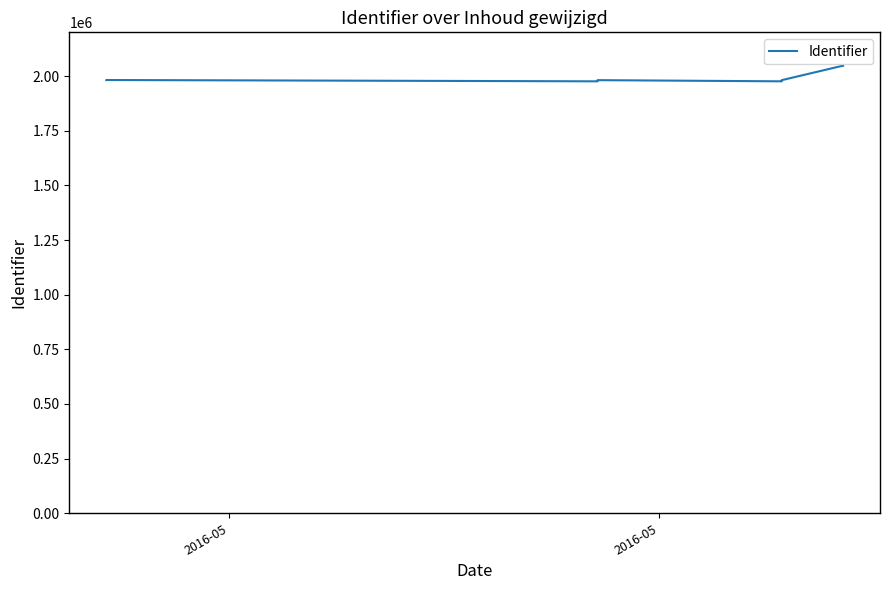

Is this an area chart (filled region under the line)?

No